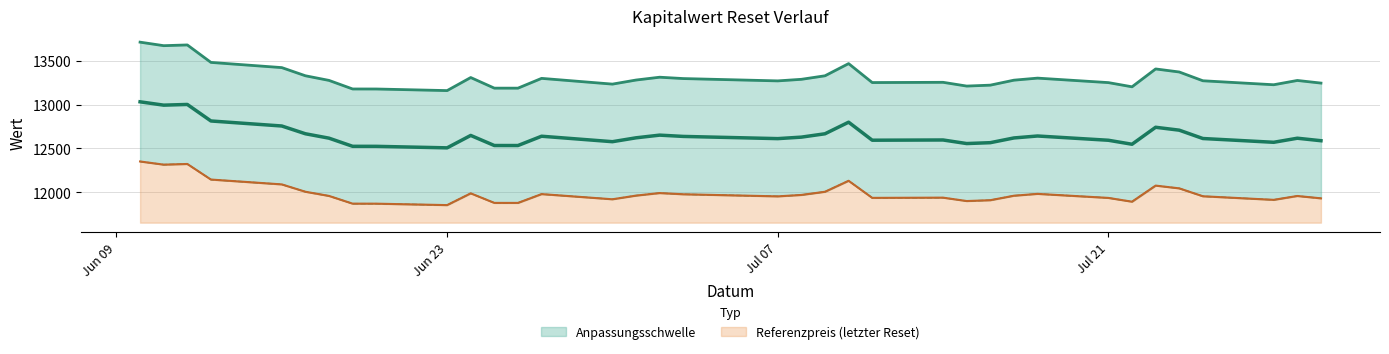

What is the spread (max minus min) of values at 2025-06-26?

1306.8